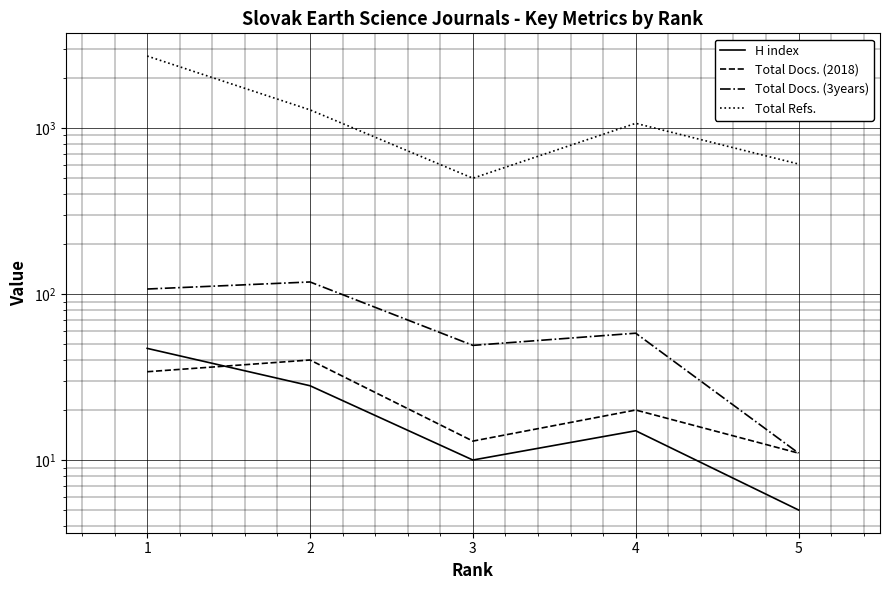

At 3, list the series in order from smallest to largest.

H index, Total Docs. (2018), Total Docs. (3years), Total Refs.